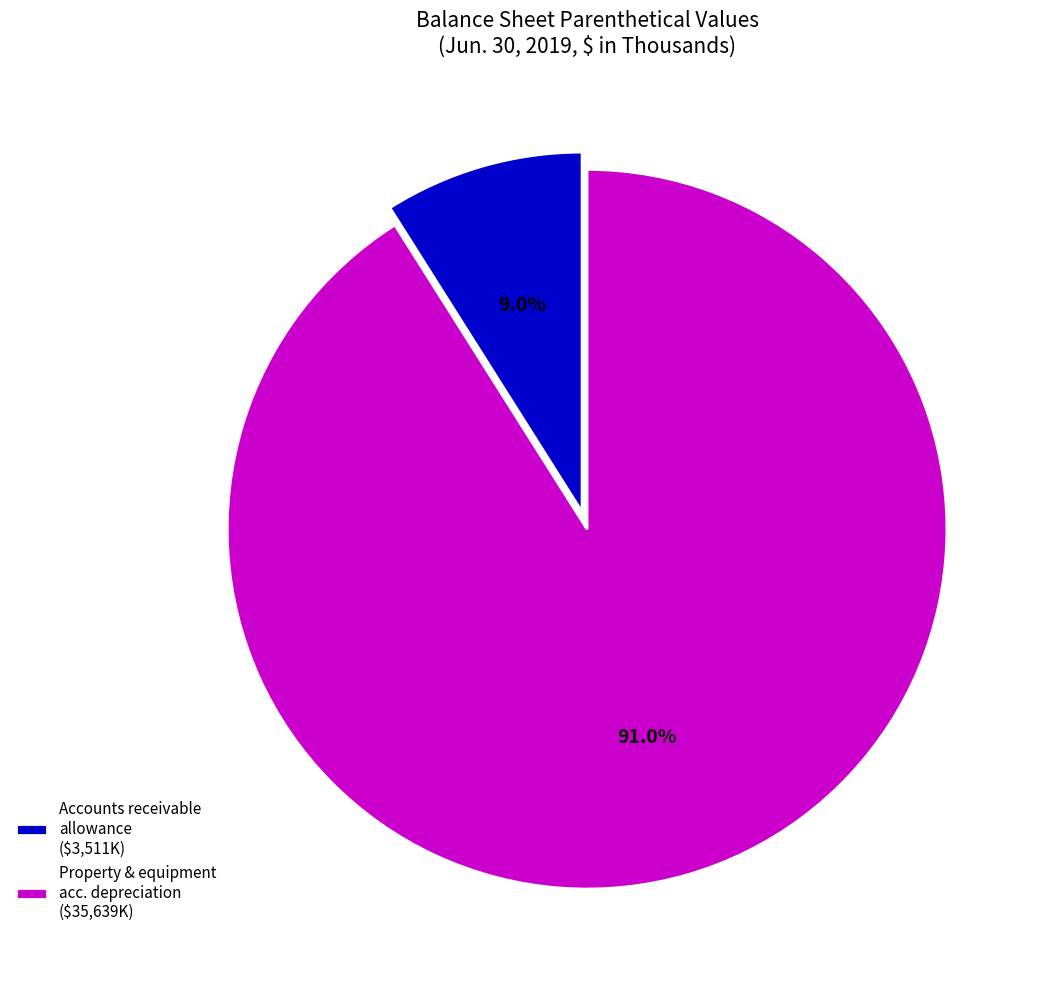

To the nearest percent, what is the average slice percentage?

50%